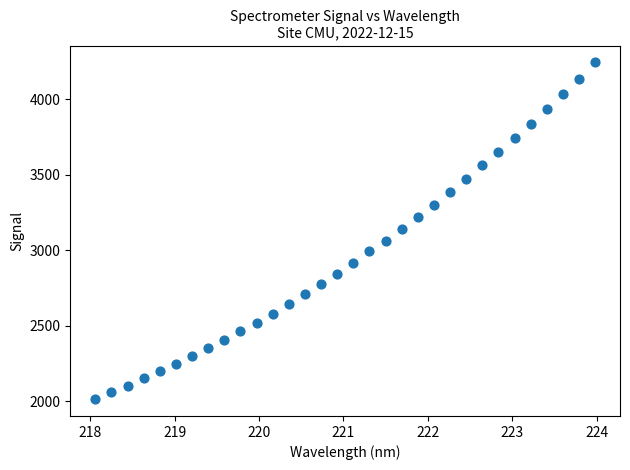

What is the range of X values (max minus min)?

5.9